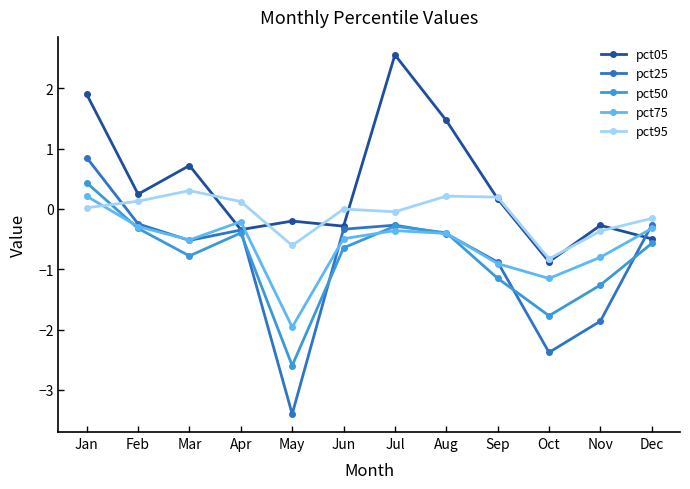

What is the sum of all pct95 values?

-1.0